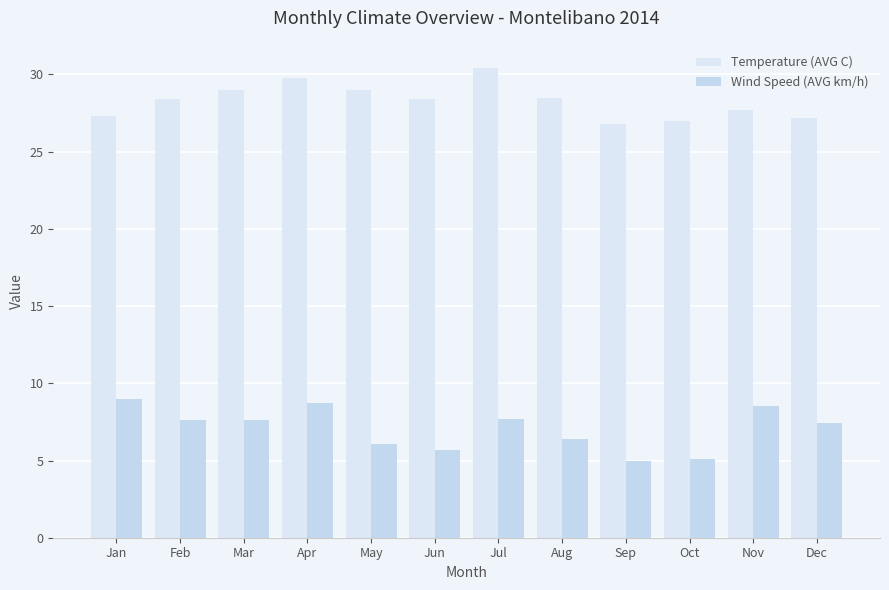

What is the difference between the maximum and minimum values in the Temperature (AVG C) series?

3.6